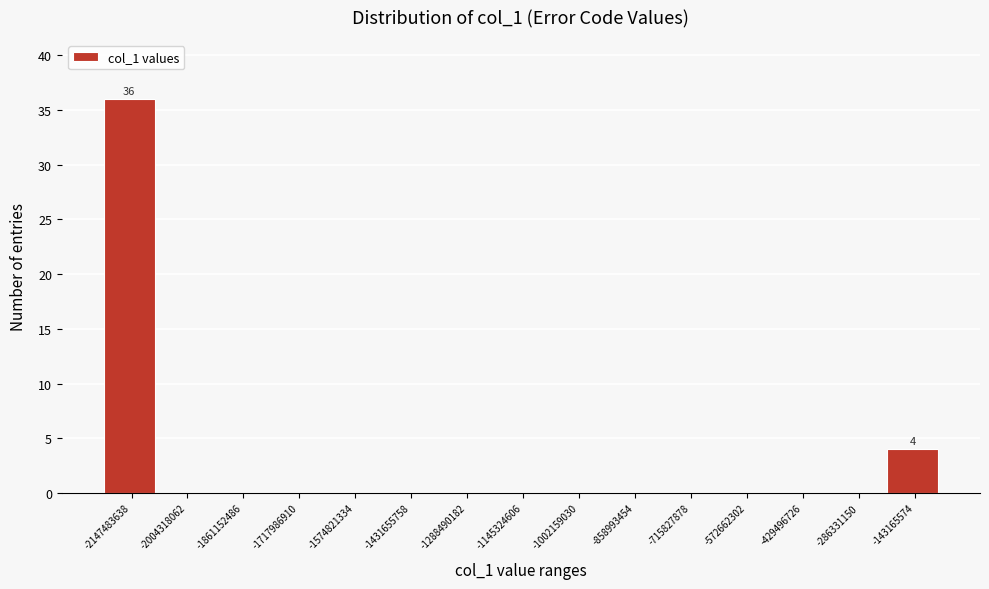

Reading left to right, extract all data points from this chart.

-2147483638=36	-2004318062=0	-1861152486=0	-1717986910=0	-1574821334=0	-1431655758=0	-1288490182=0	-1145324606=0	-1002159030=0	-858993454=0	-715827878=0	-572662302=0	-429496726=0	-286331150=0	-143165574=4